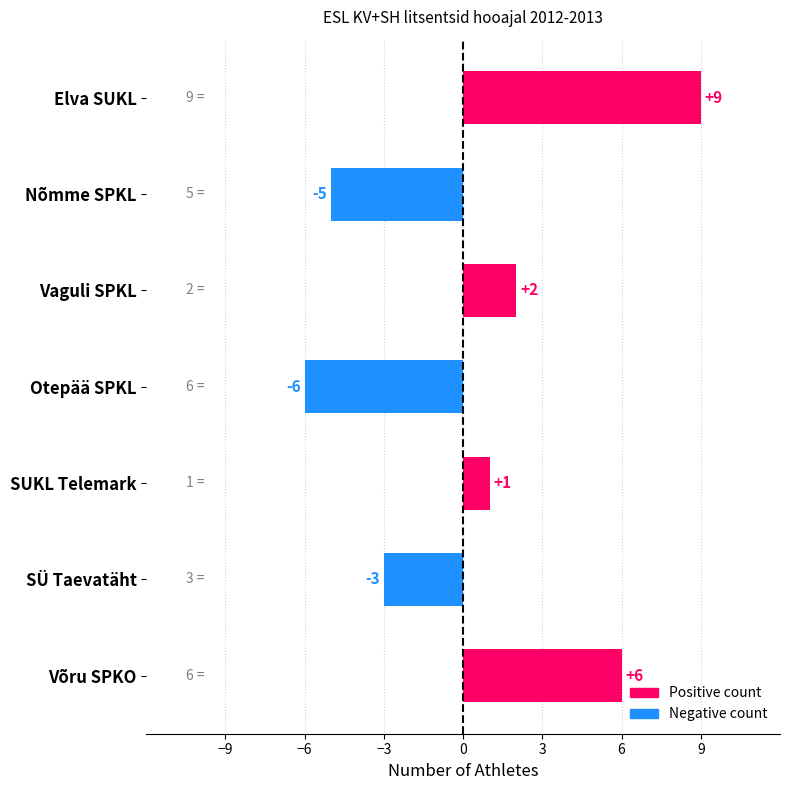

True or false: the data shows 4 at Võru SPKO.

False